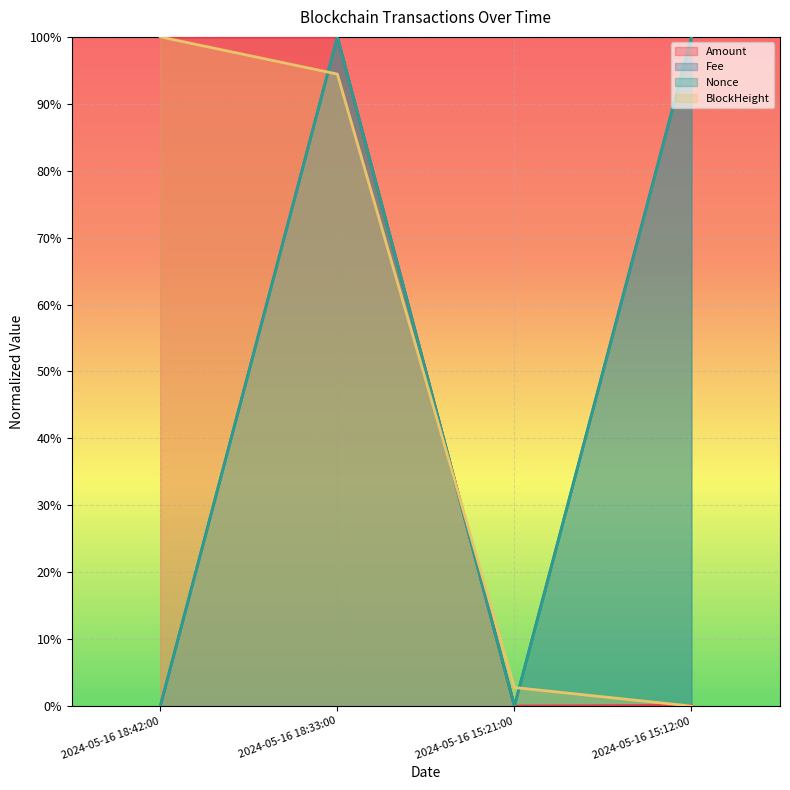

Which label corresponds to the smallest value in the chart?

2024-05-16 15:21:00